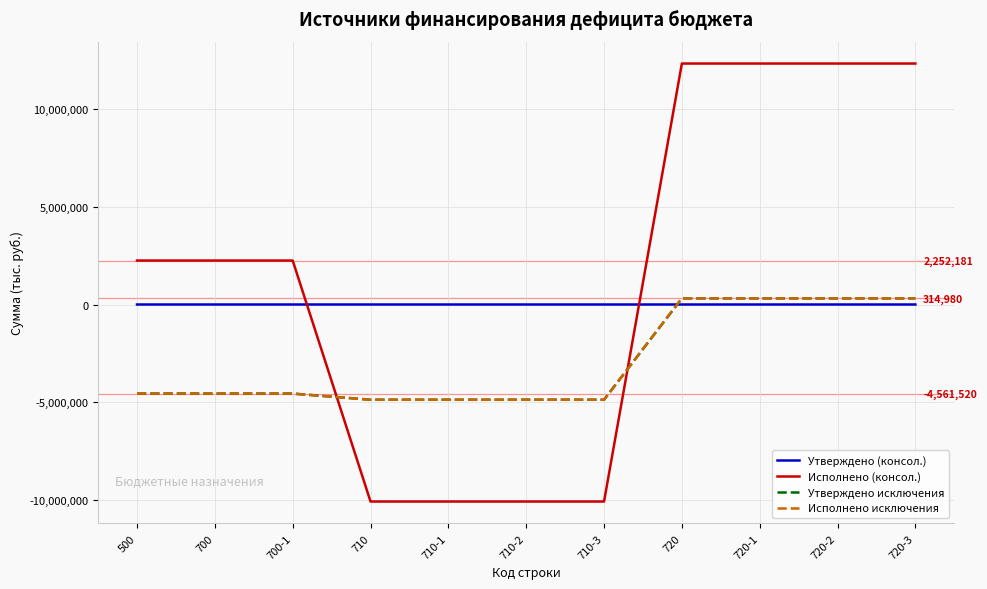

Reading left to right, transcribe all the data shown in this chart.

Утверждено (консол.): 500.0	700.0	700.0	710.0	710.0	710.0	710.0	720.0	720.0	720.0	720.0
Исполнено (консол.): 2252180.9	2252180.9	2252180.9	-10089004.3	-10089004.3	-10089004.3	-10089004.3	12341185.3	12341185.3	12341185.3	12341185.3
Утверждено исключения: -4561519.8	-4561519.8	-4561519.8	-4876500.0	-4876500.0	-4876500.0	-4876500.0	314980.2	314980.2	314980.2	314980.2
Исполнено исключения: -4561519.8	-4561519.8	-4561519.8	-4876500.0	-4876500.0	-4876500.0	-4876500.0	314980.2	314980.2	314980.2	314980.2